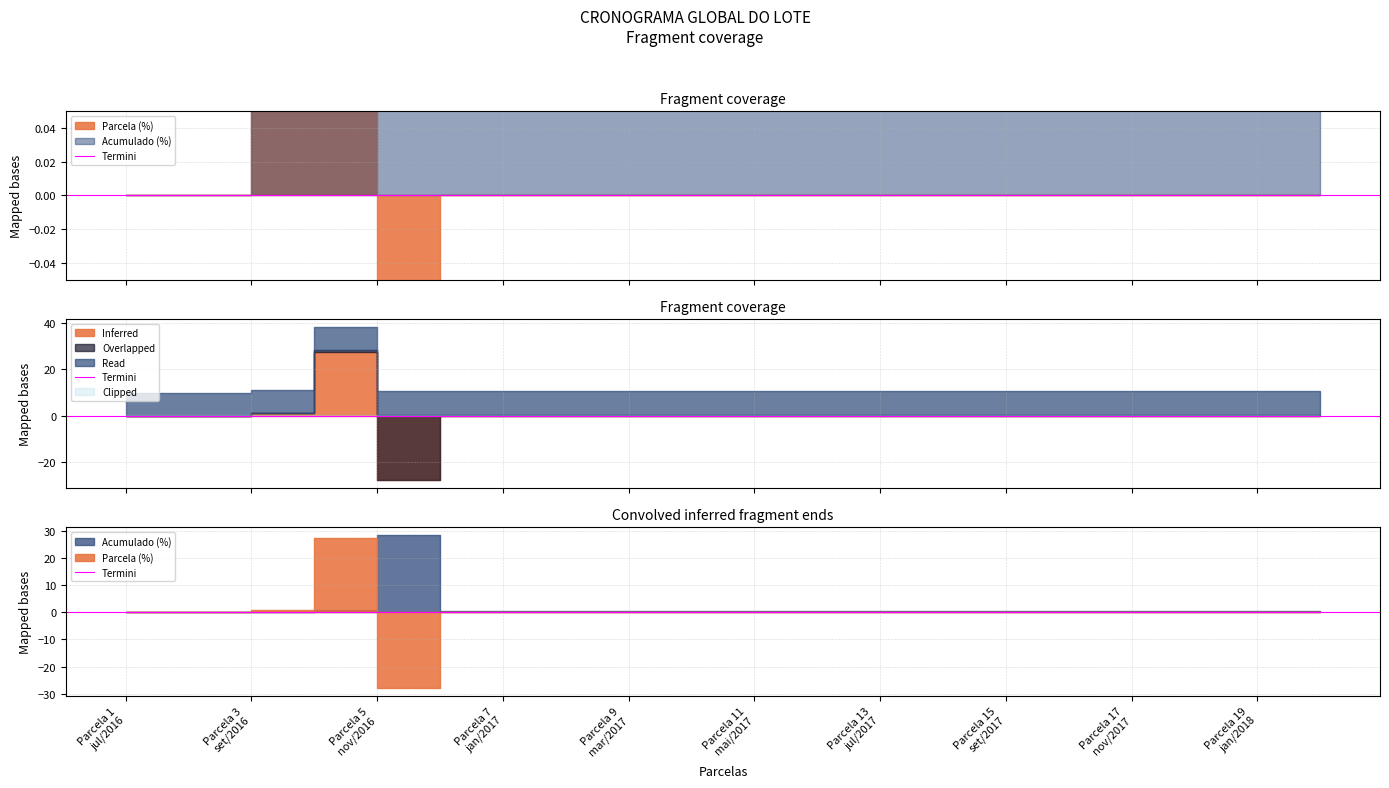

How many negative values does the Parcela (%) series have?

1